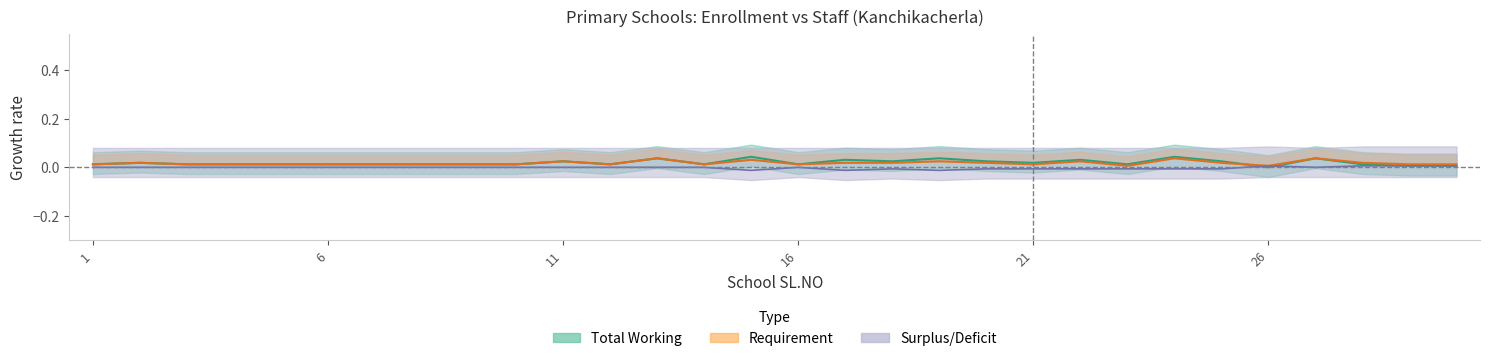

What position from the right is 19?

11